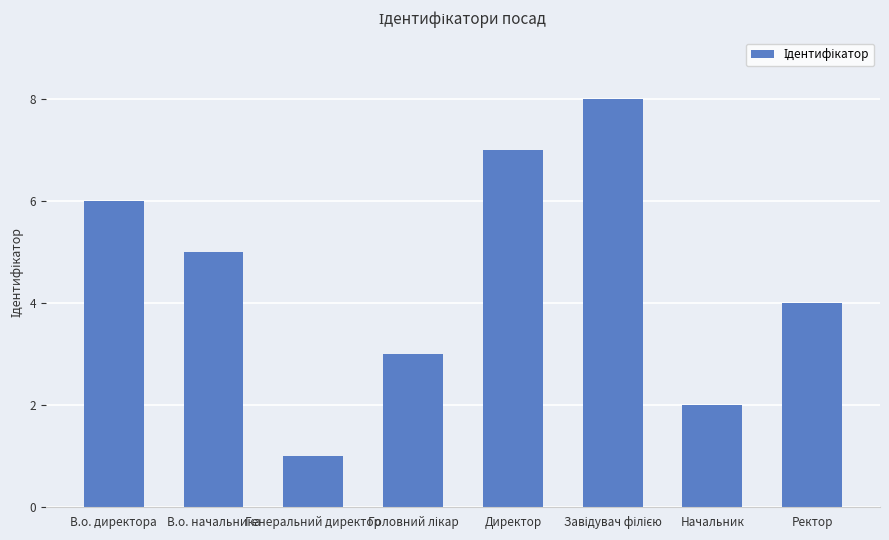

What is the approximate value at Ректор?

4